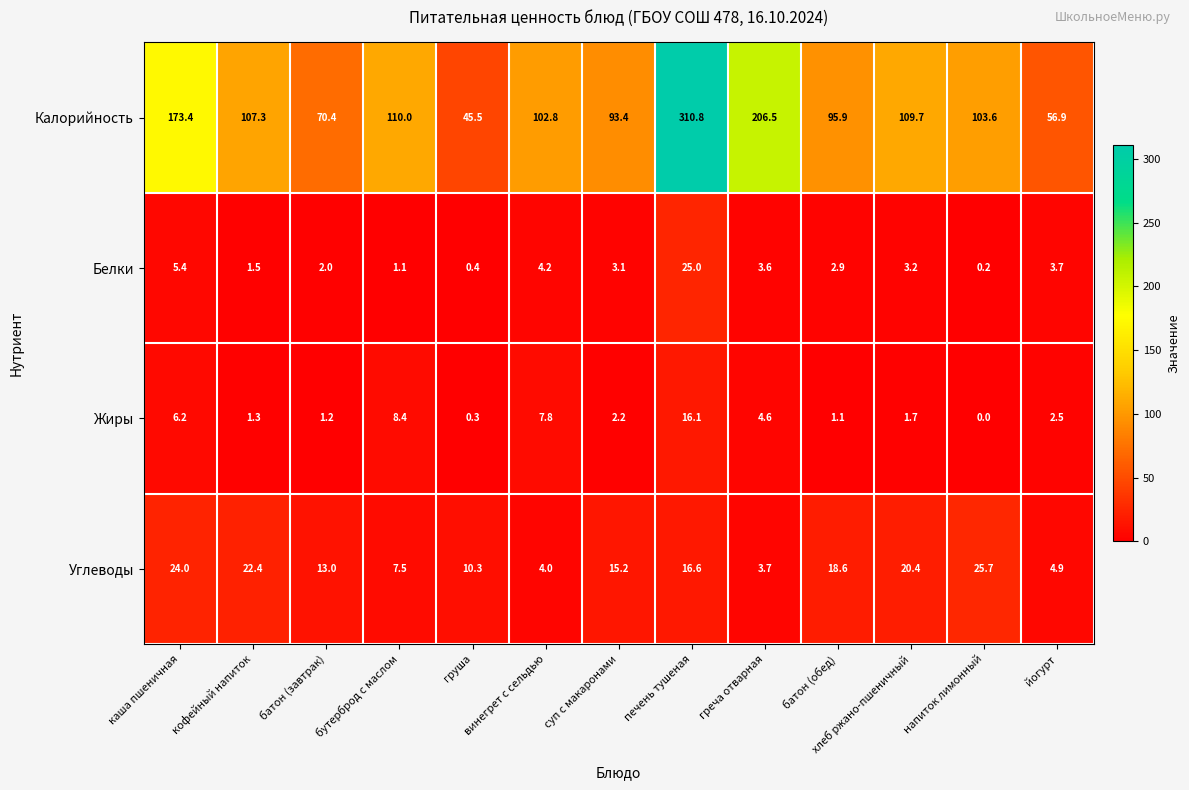

What is the difference between the second highest and second lowest values in the Белки series?

5.0